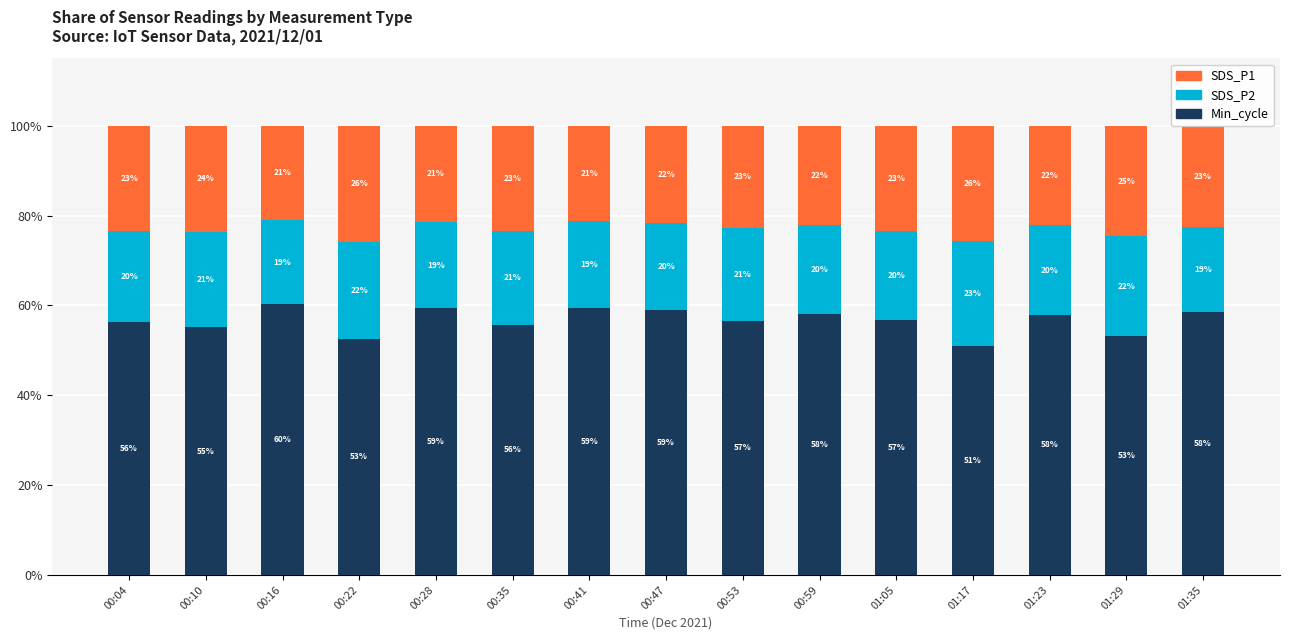

What is the total value across all series at 00:41?

100.0